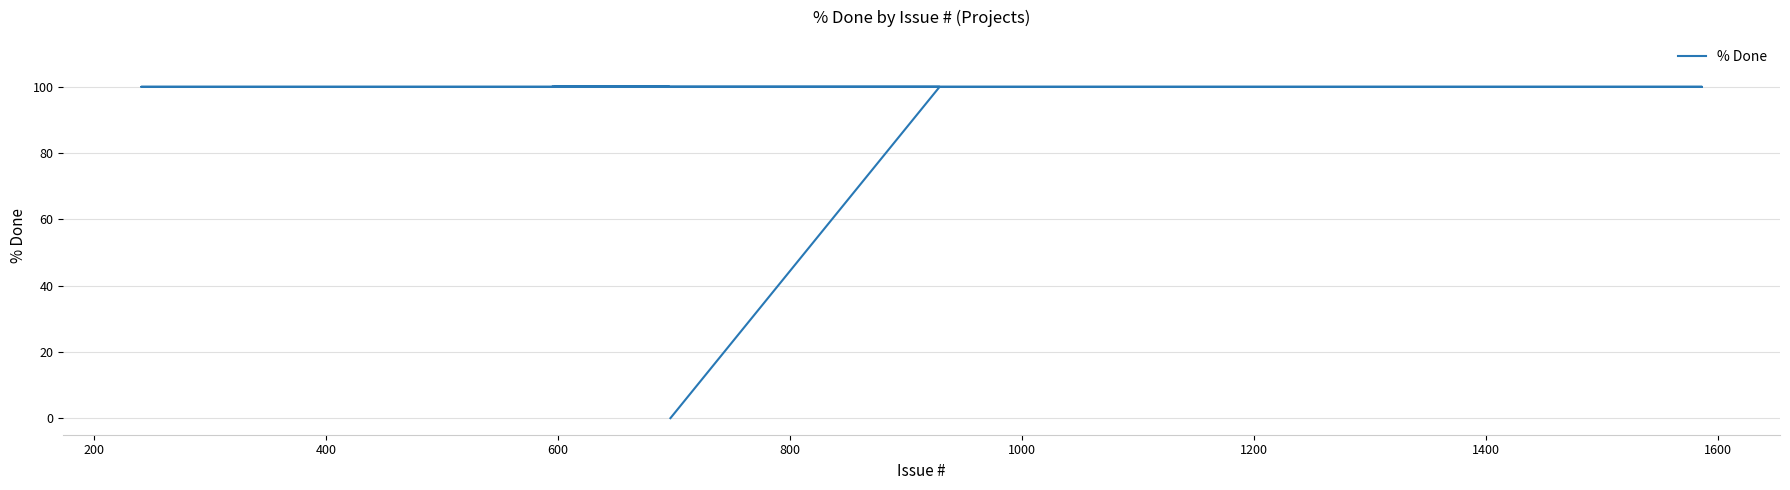

How many series are shown in this chart?

1